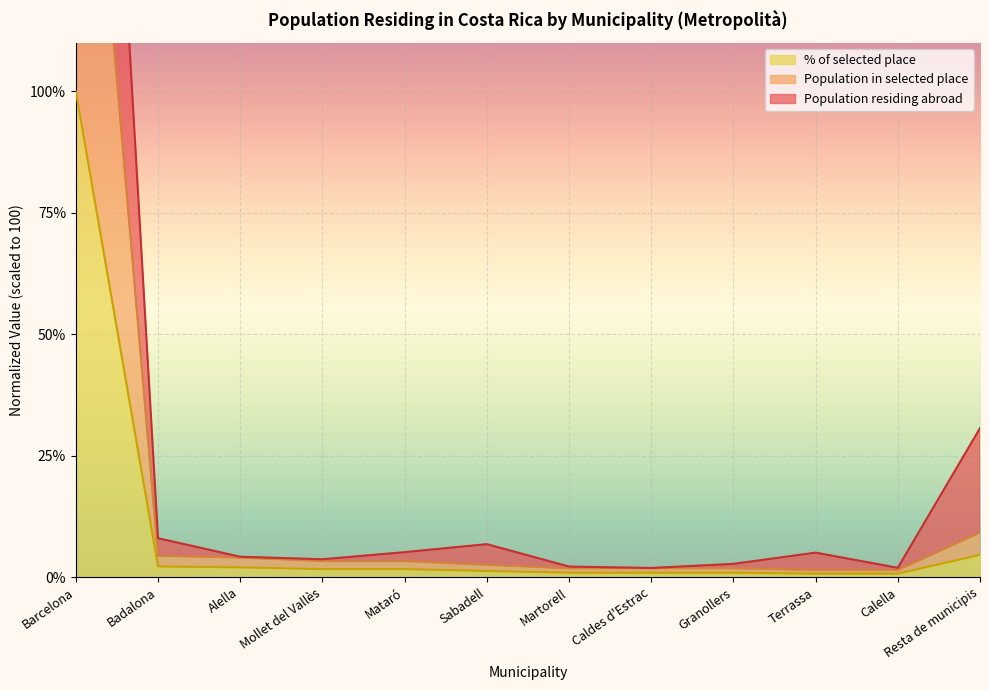

List the series in order of their peak value, highest first.

Population residing abroad, Population in selected place, % of selected place